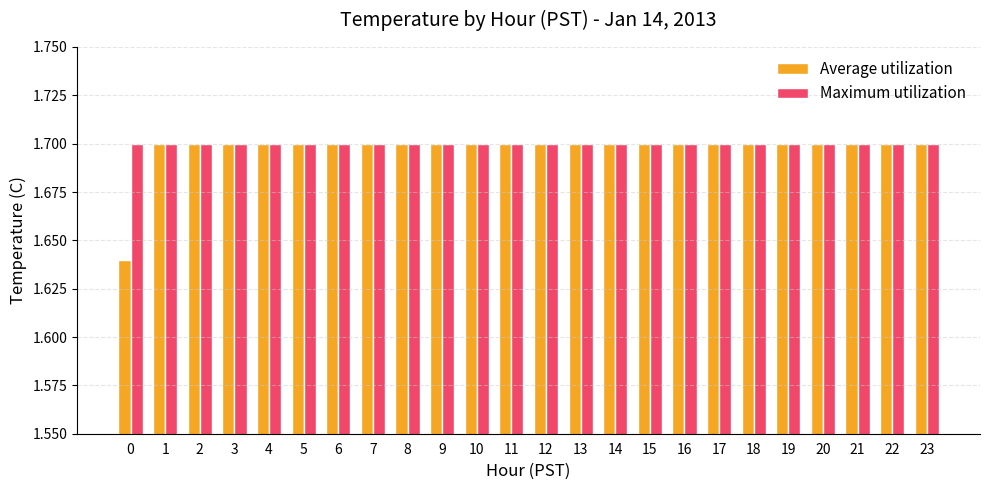

At how many categories does at least one series exceed 1?

24